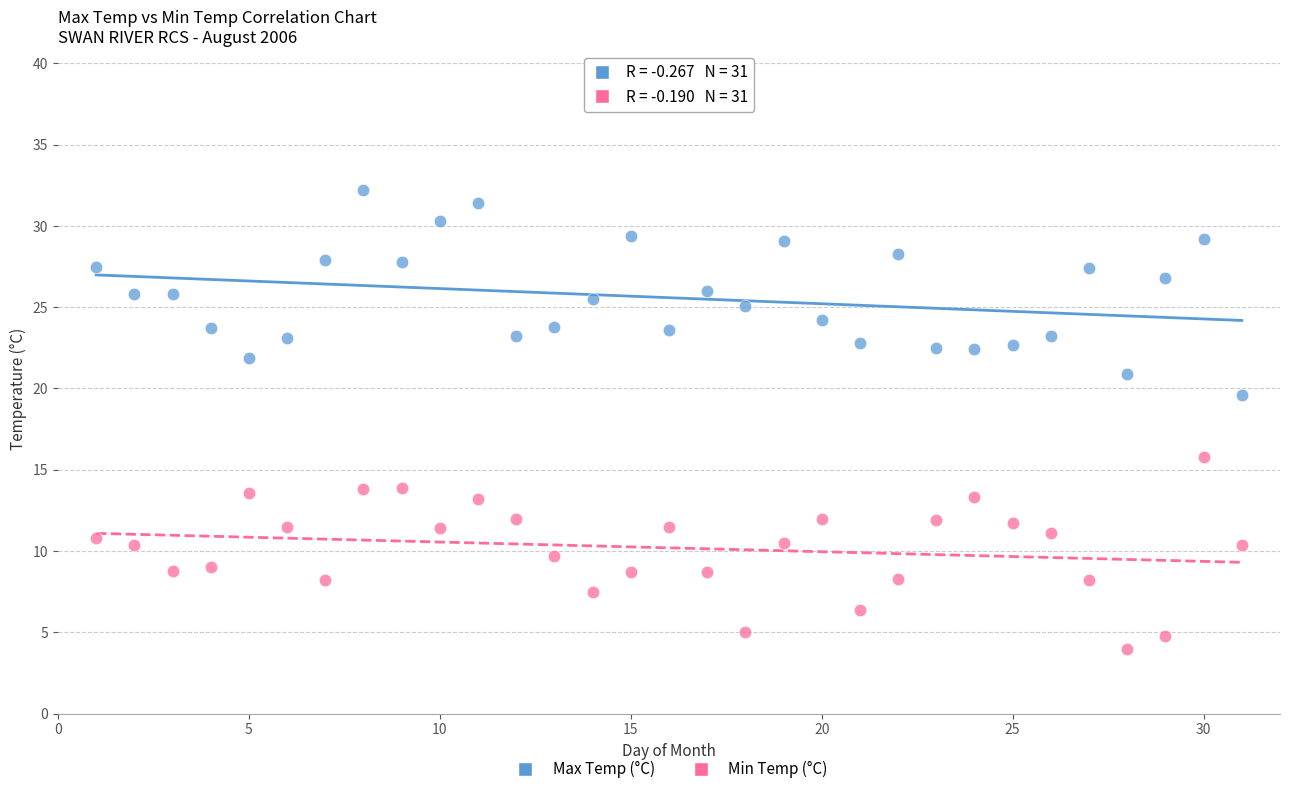

Which series reaches the minimum Y coordinate?

Min Temp (°C)